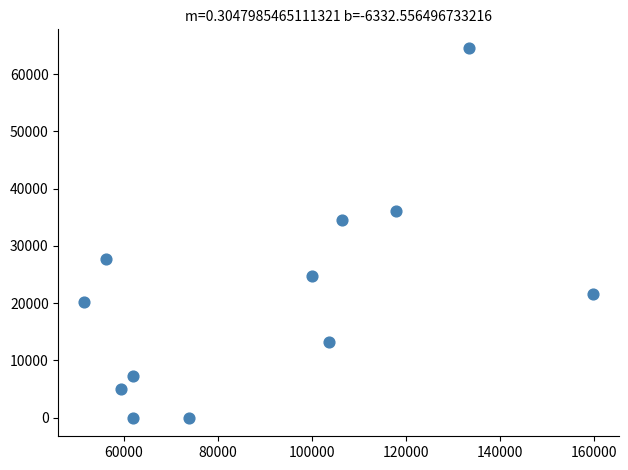

What is the average Y value?

21258